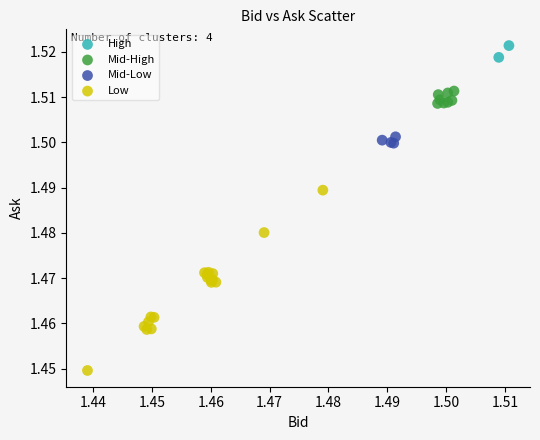

Which series reaches the maximum Y coordinate?

High